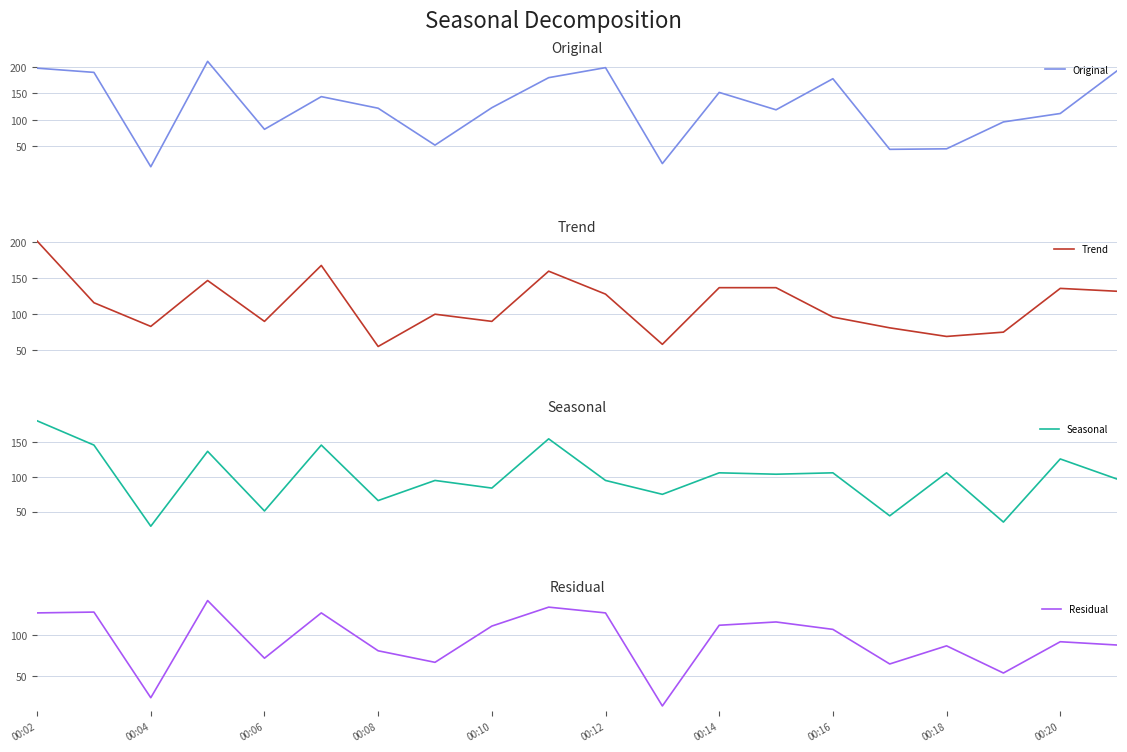

What is the minimum value for Original?

11